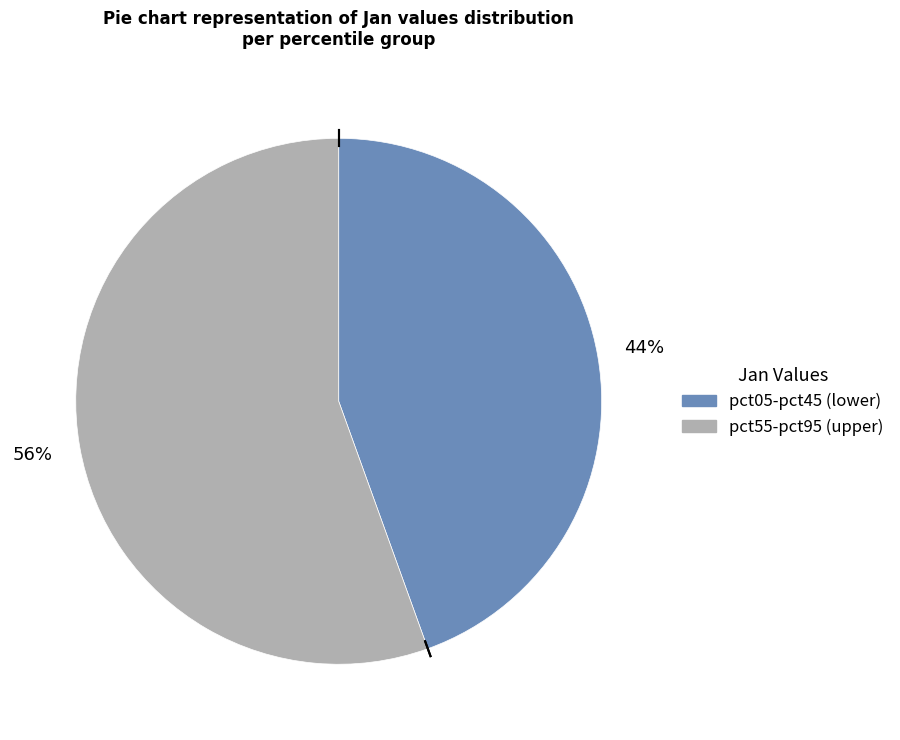

To the nearest percent, what is the average slice percentage?

50%